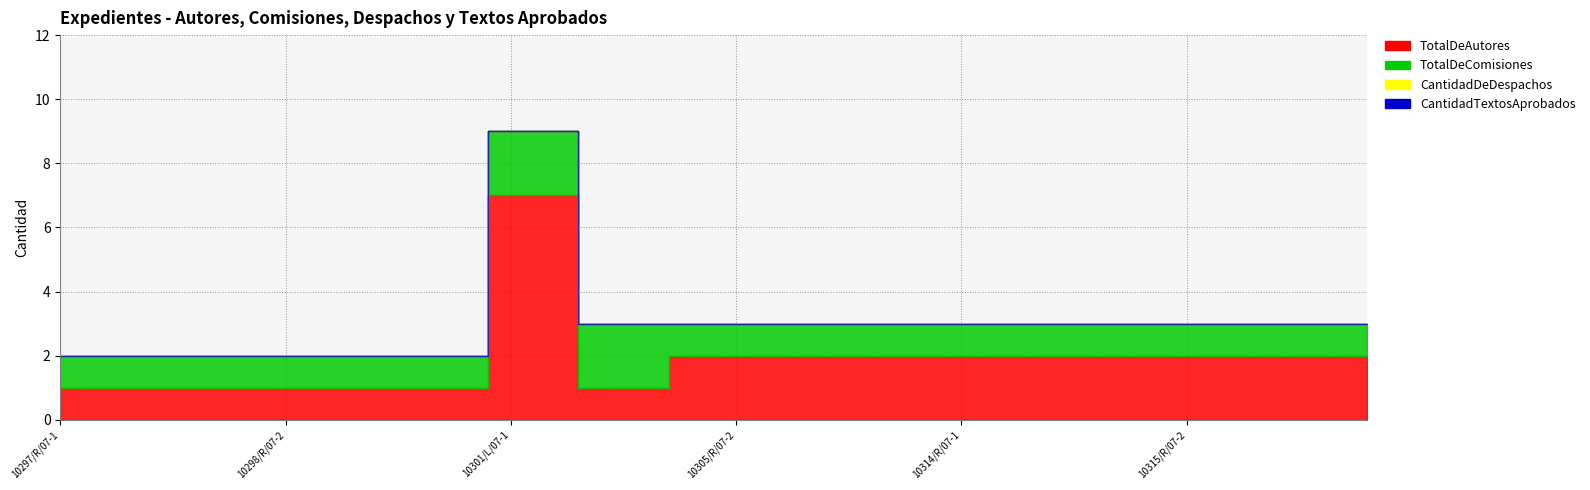

Which series has the largest total across all categories?

TotalDeAutores